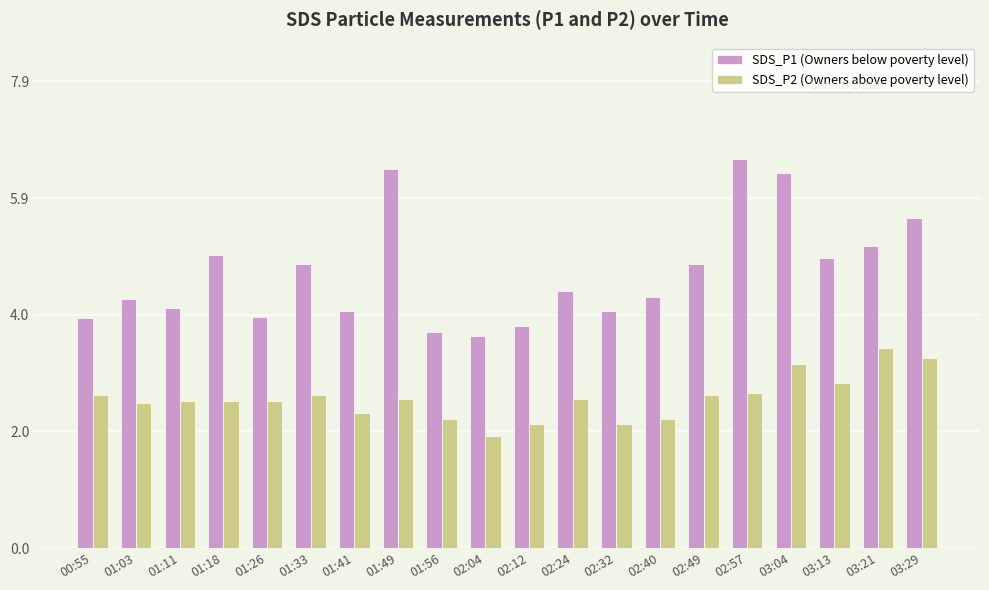

How many groups of bars are there?

20